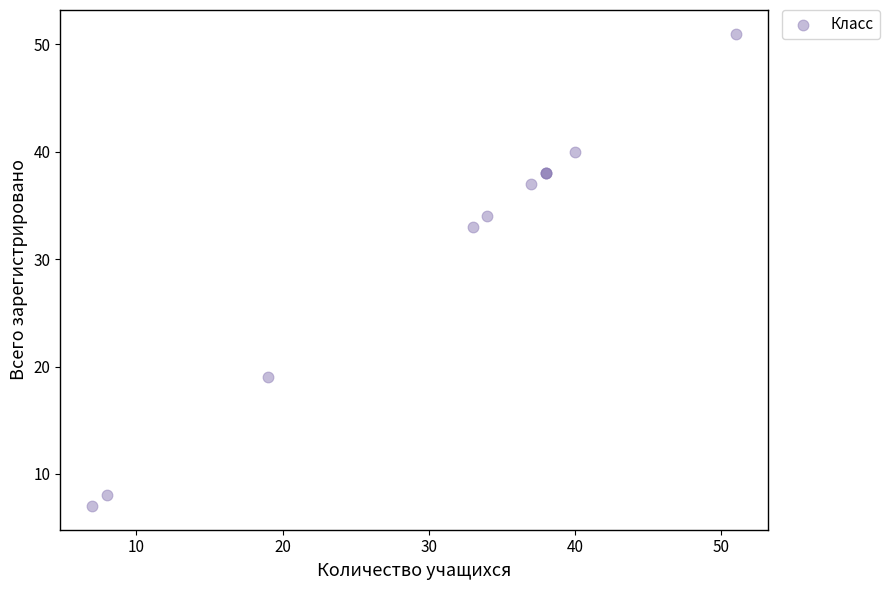

What Y value in the scatter plot is closest to 29?

33